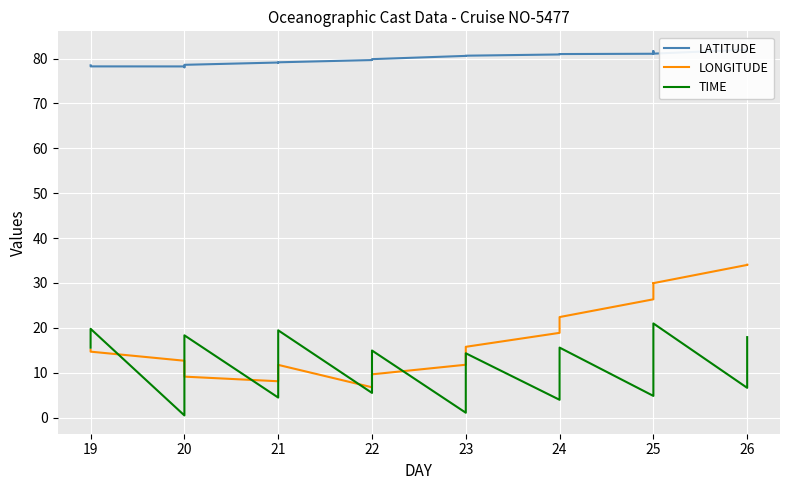

Reading right to left, extract all data points from this chart.

LATITUDE: 81.6	81.7	81.8	81.9	82.0	81.1	81.7	81.1	81.0	80.9	80.7	80.6	79.9	79.7	79.2	79.1	79.1	78.6	78.1	78.3	78.3	78.5
LONGITUDE: 34.1	34.0	34.0	34.0	34.0	30.0	30.0	26.4	22.4	18.9	15.8	11.8	9.6	6.8	11.7	10.9	8.1	9.1	10.1	12.7	14.7	15.1
TIME: 17.9	13.4	11.6	8.8	6.6	21.0	12.1	4.8	15.6	4.0	14.3	1.1	14.9	5.5	19.4	14.1	4.5	18.3	8.1	0.5	19.8	15.6